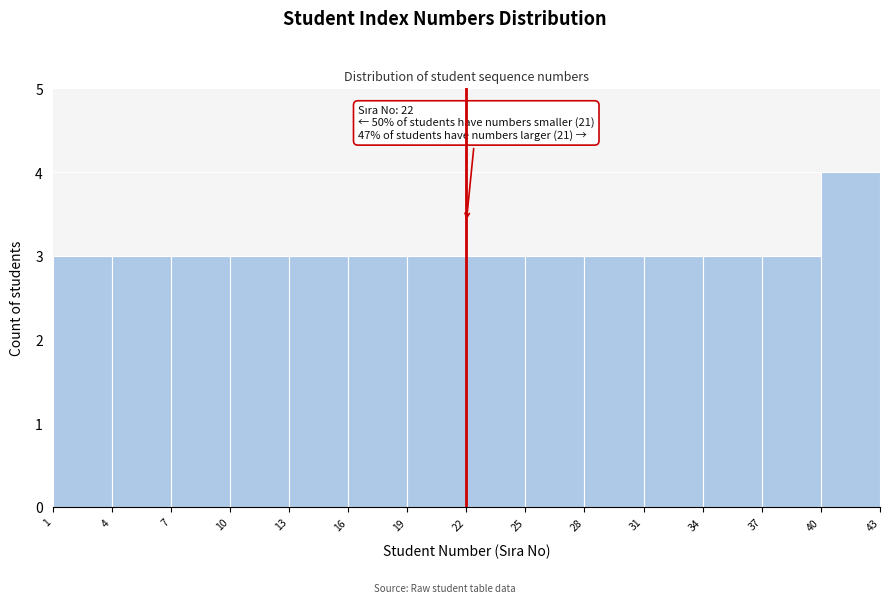

Over which range of the x-axis is the bar tallest?

40 to 43